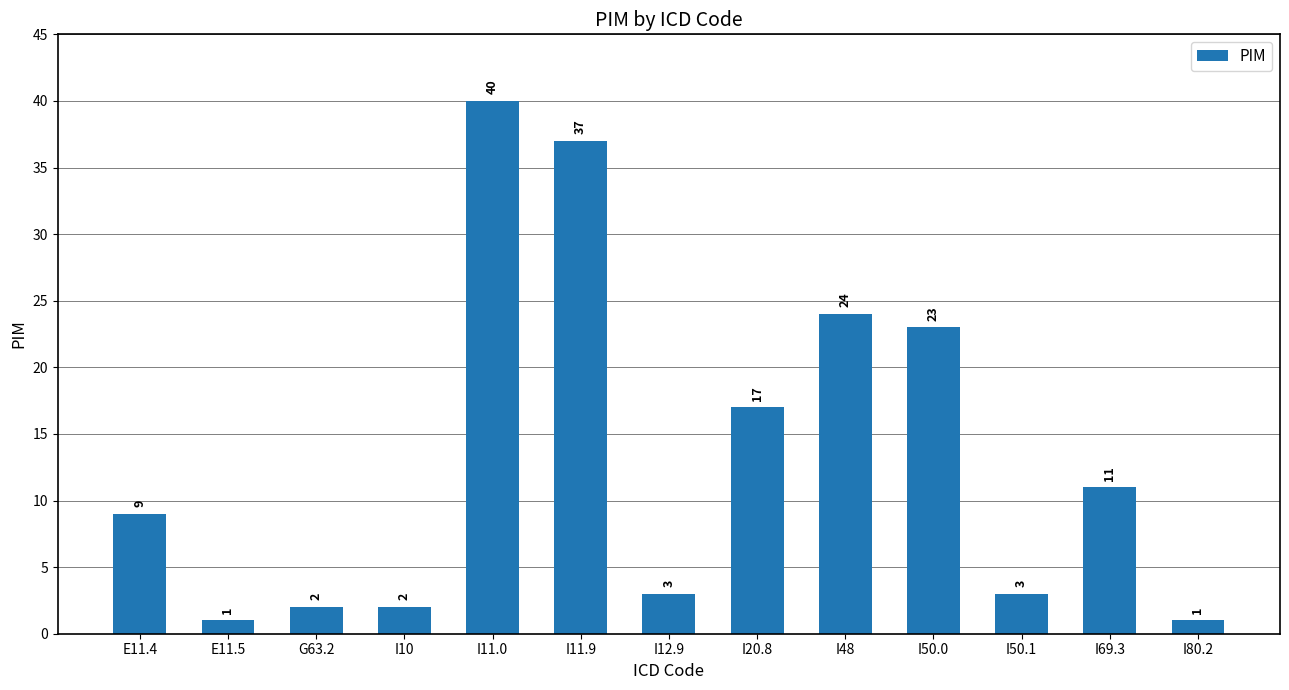

What position from the left is I20.8?

8